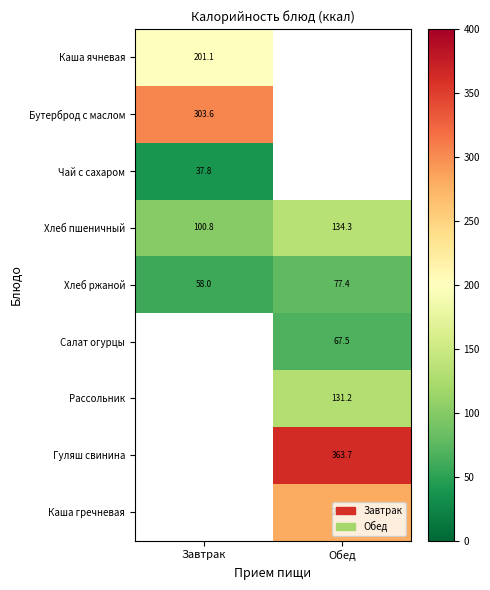

What is the difference between the highest and lowest values at Завтрак?

265.8